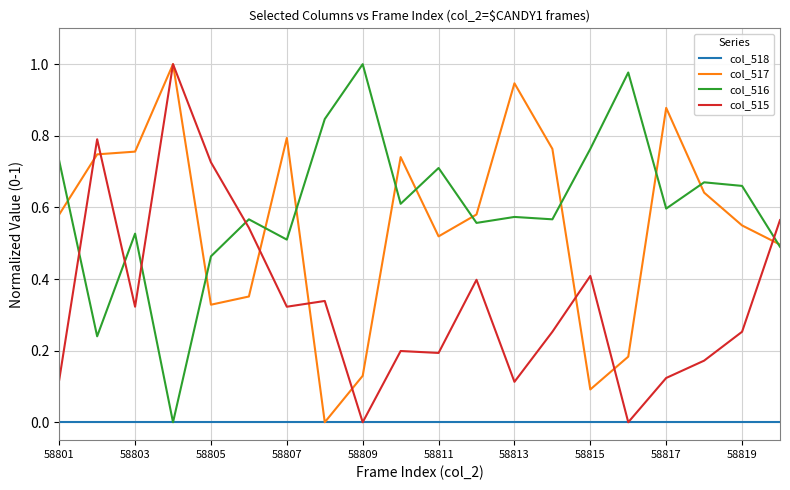

True or false: col_515 and col_516 intersect in this chart.

True